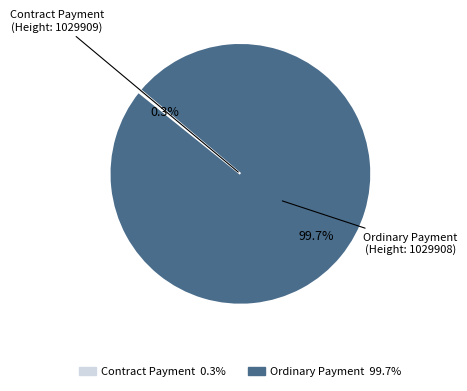

Is there a majority slice in this chart?

Yes